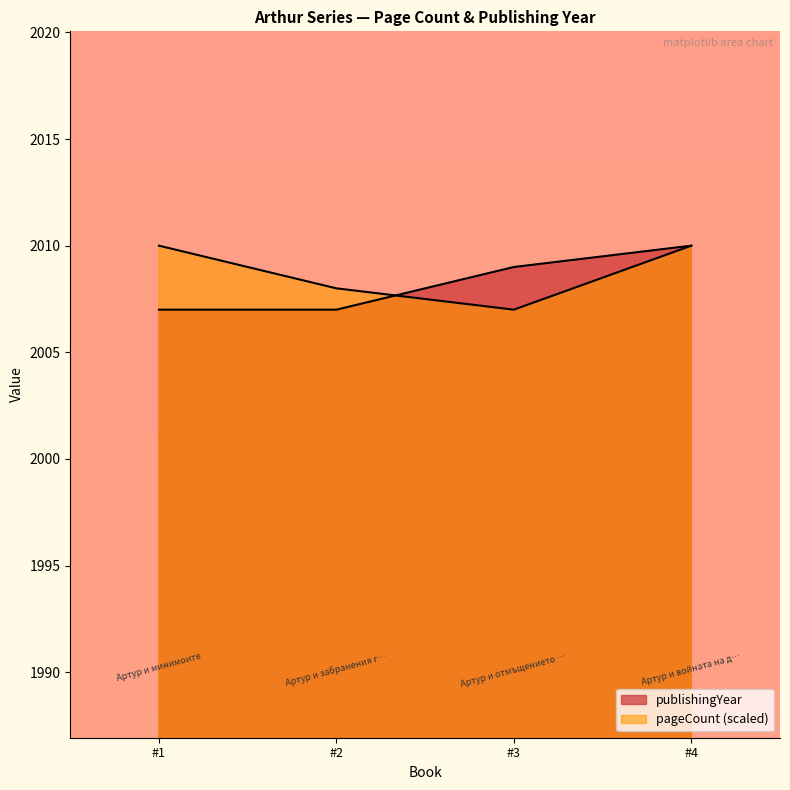

After their last crossing, which series has the higher values: publishingYear or pageCount?

publishingYear